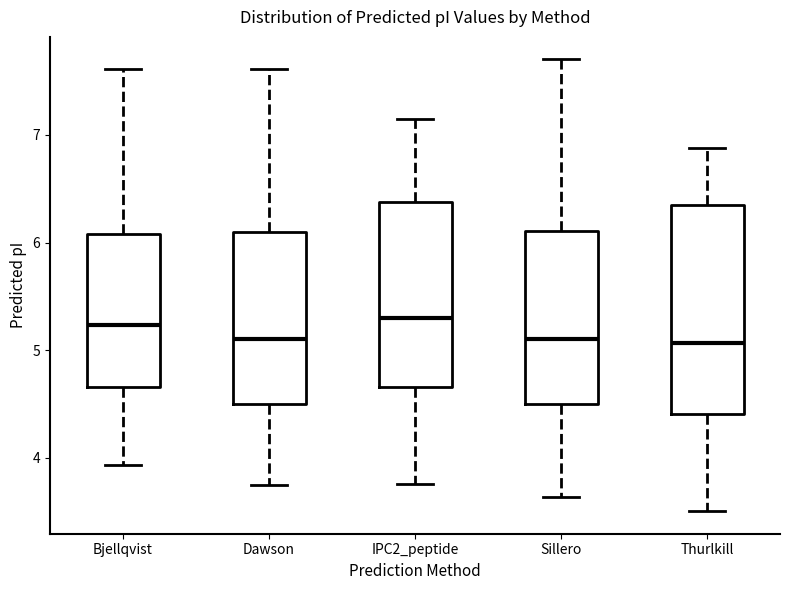

Which box is the tallest, from its lower edge to its upper edge?

Thurlkill